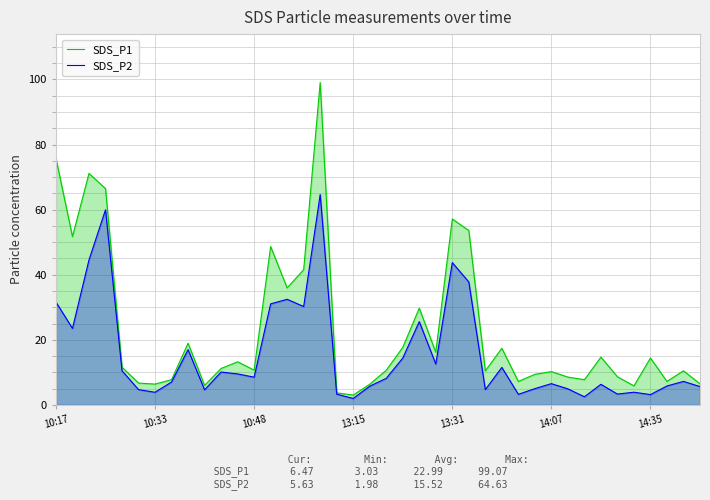

List the series in order of their peak value, lowest first.

SDS_P2, SDS_P1